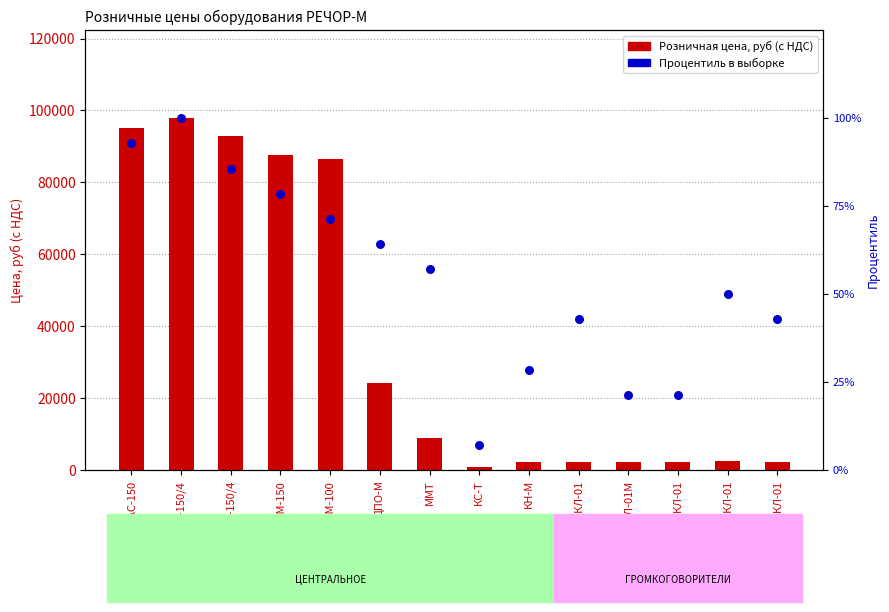

What is the total value across all series at ГГП-03/КЛ-01?

2229.4